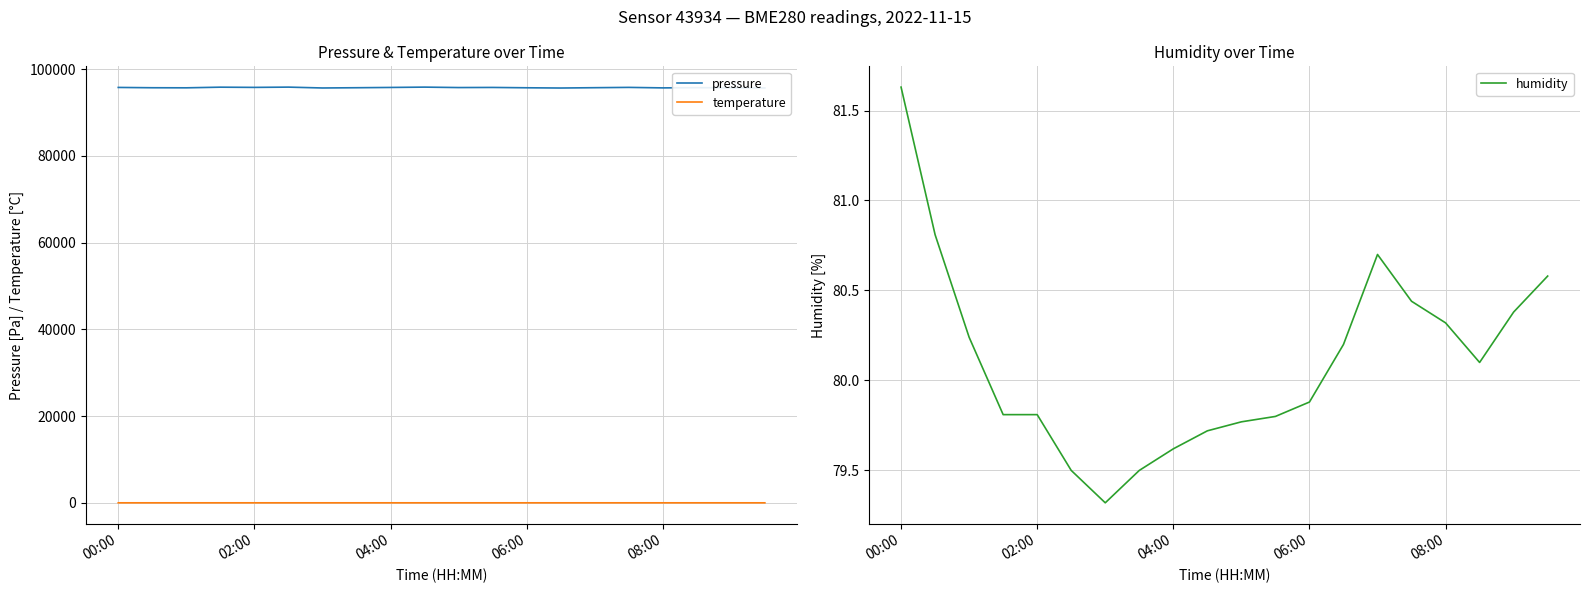

How many categories are shown in the chart?

20